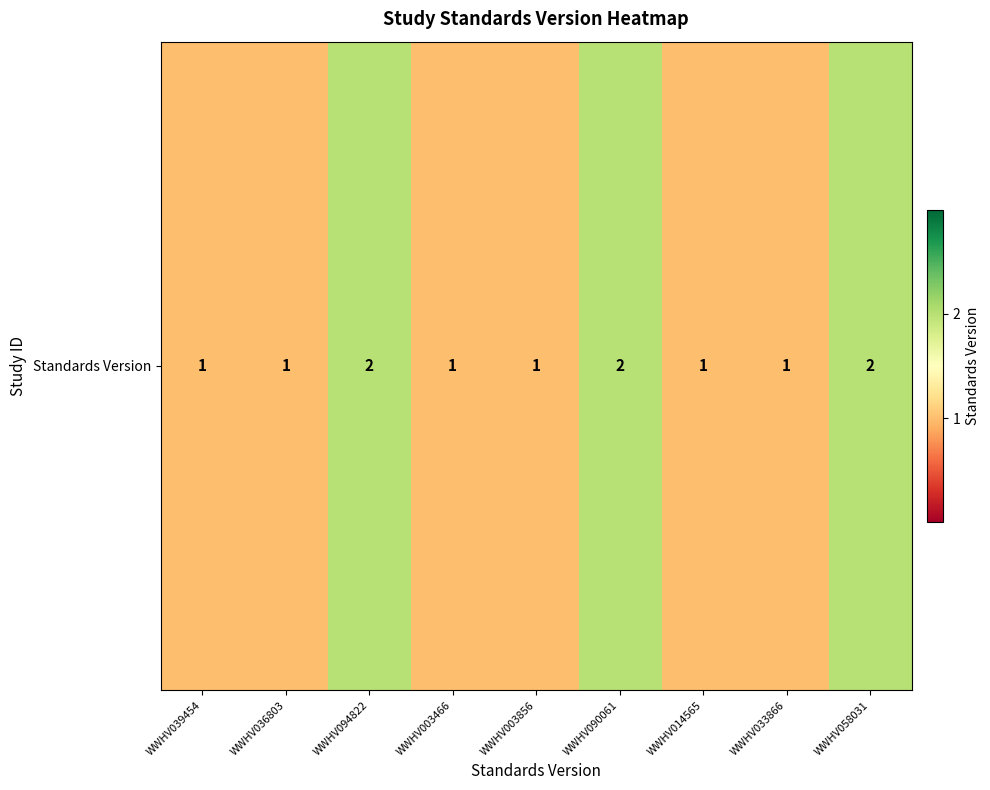

Reading left to right, what are all the values shown in this chart?

WWHV039454=1	WWHV036803=1	WWHV094822=2	WWHV003466=1	WWHV003856=1	WWHV090061=2	WWHV014565=1	WWHV033866=1	WWHV058031=2